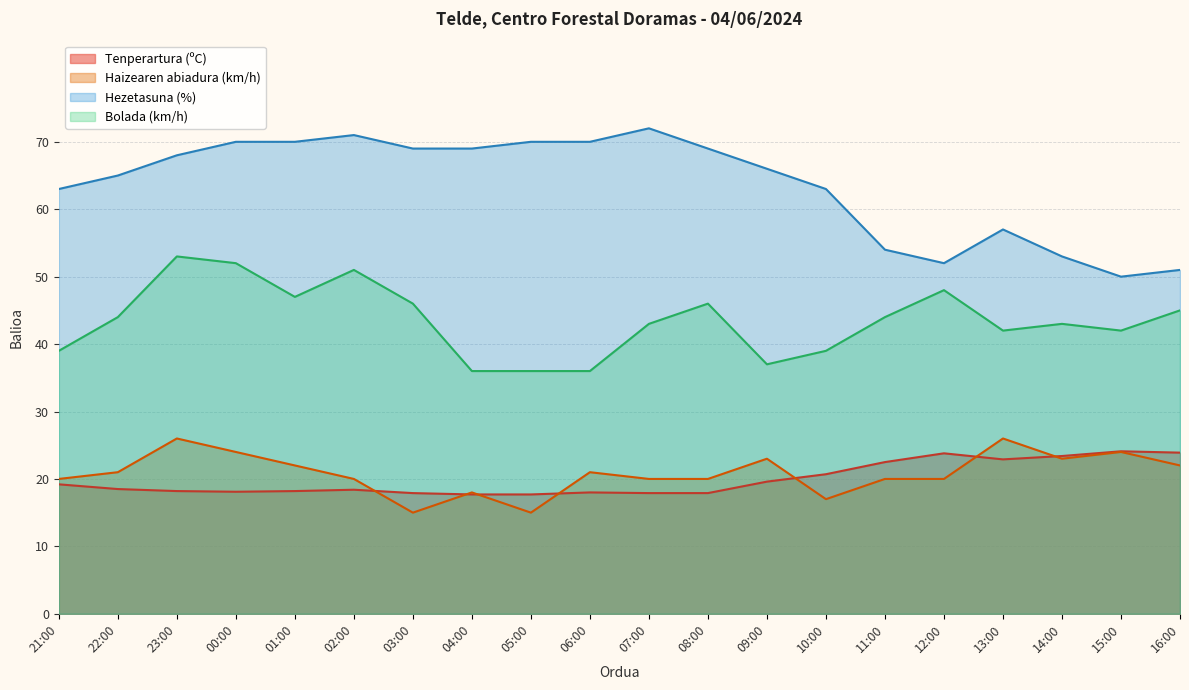

What is the greatest value displayed?

72.0